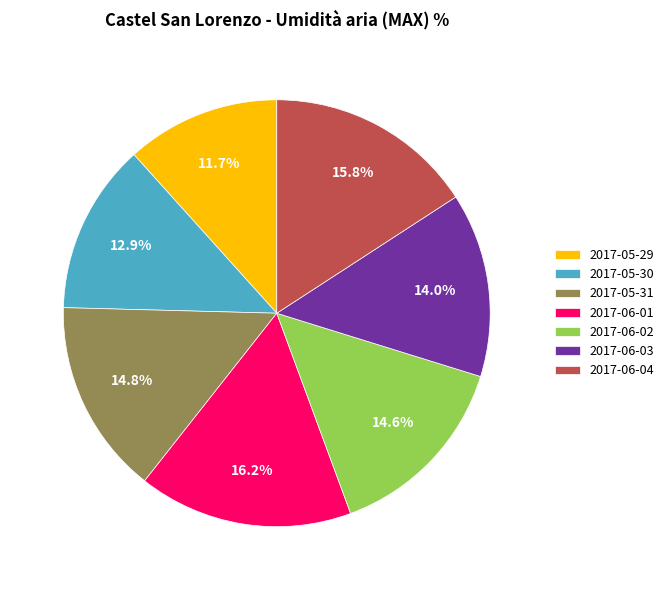

How many slices are in this pie chart?

7